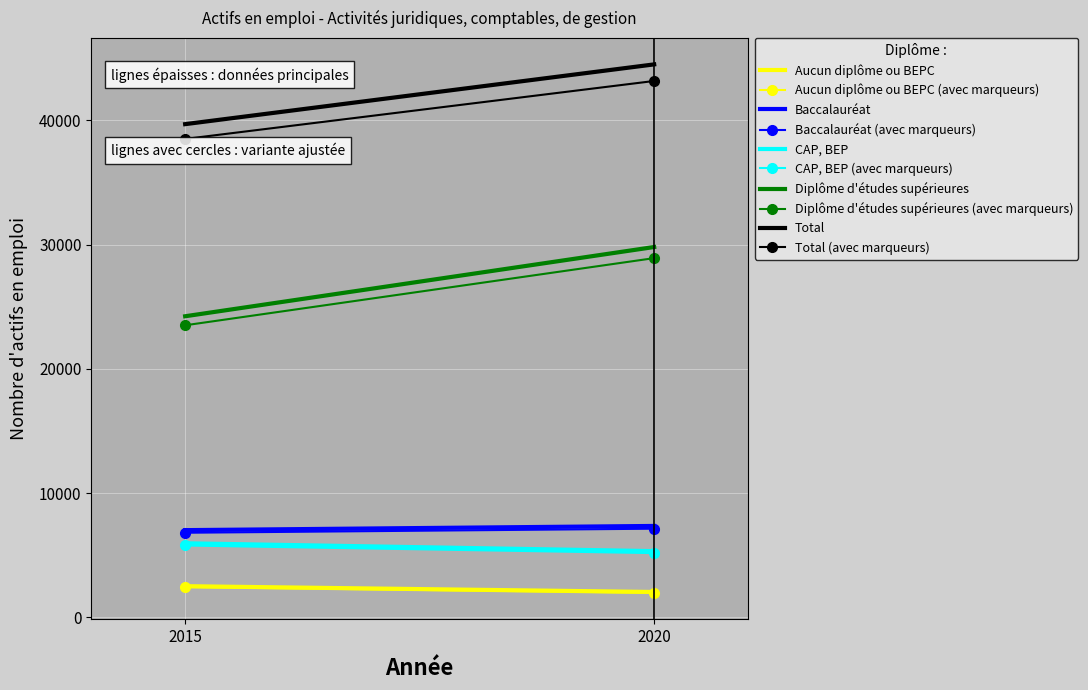

What are all the series names shown in the legend?

Aucun diplôme ou BEPC, Baccalauréat, CAP, BEP, Diplôme d'études supérieures, Total